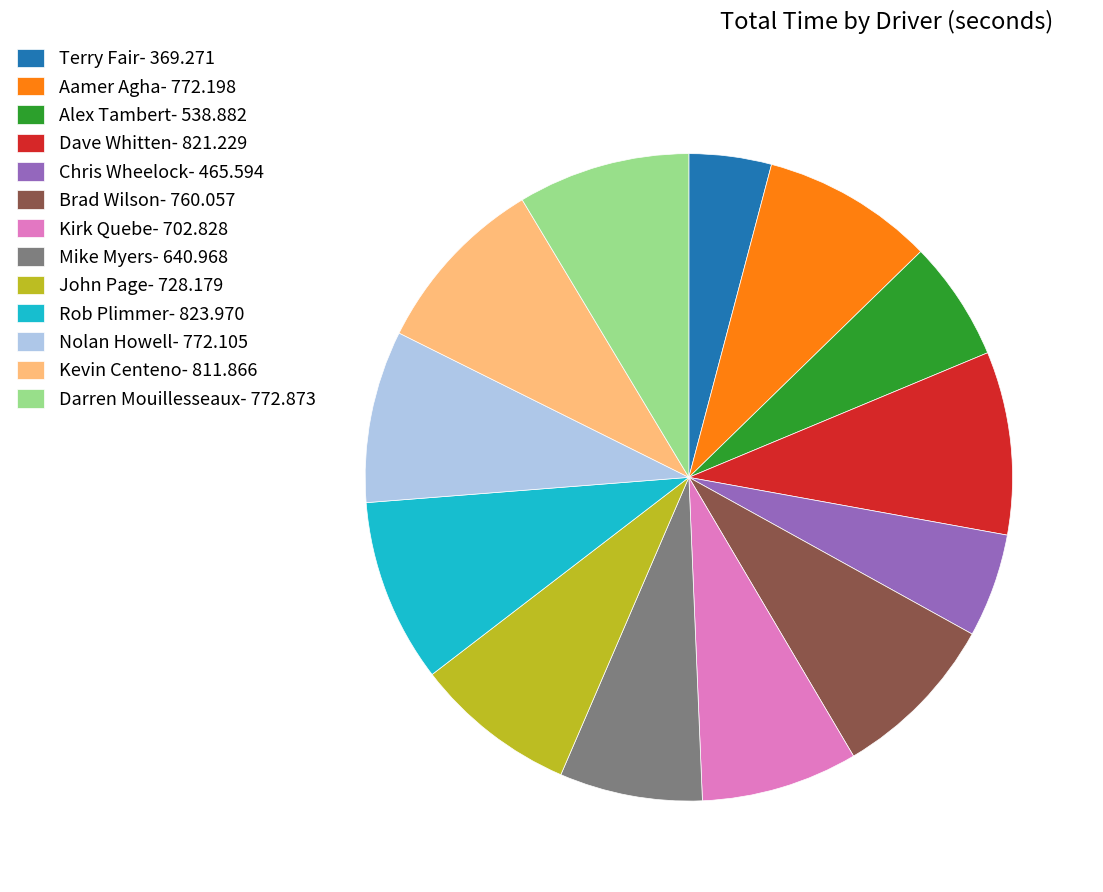

What is the smallest slice in the pie chart?

Terry Fair